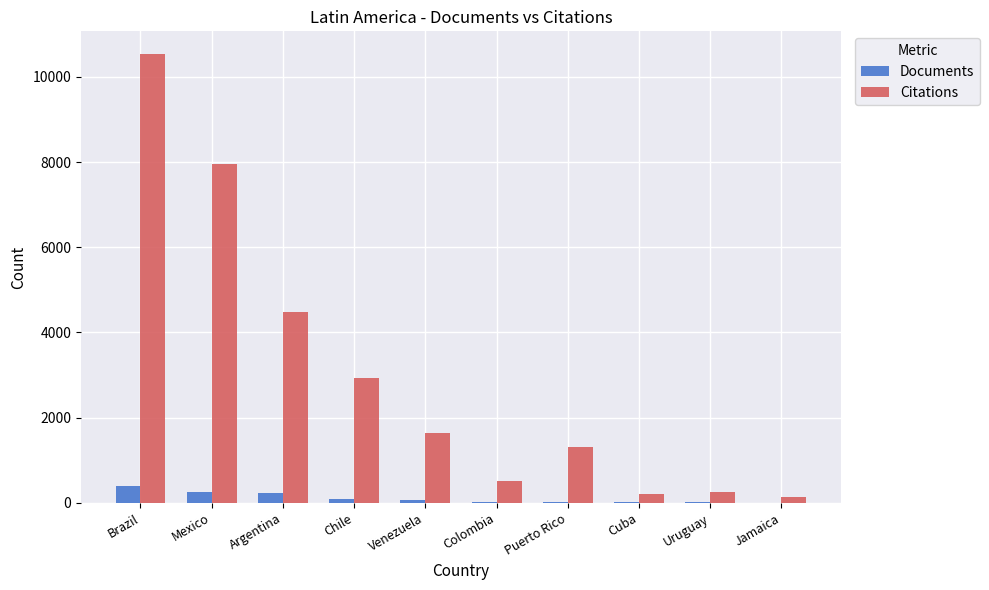

The value of Citations at Chile is 2930. True or false?

True